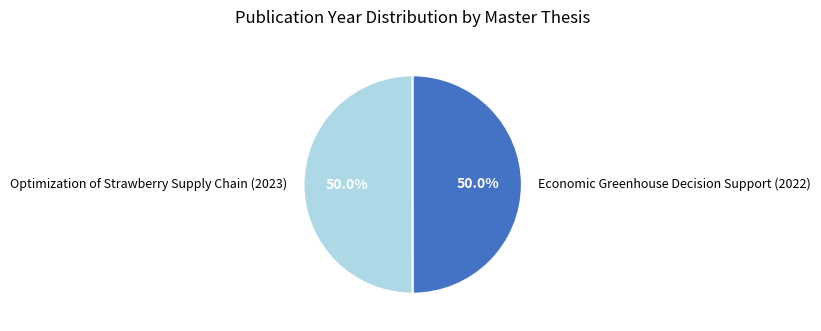

How many segments does this pie chart have?

2